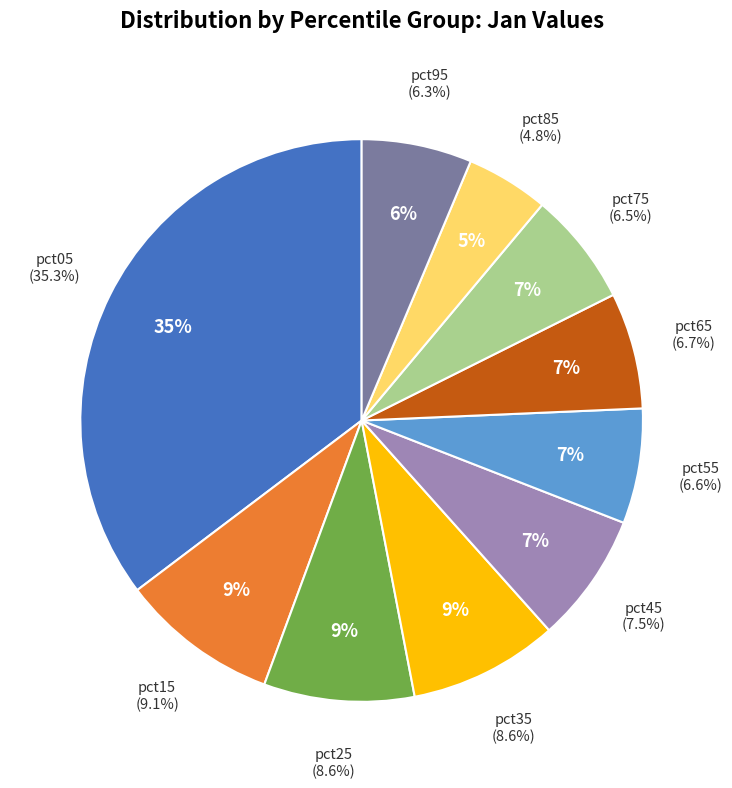

Combined, do pct65 and pct35 account for over 50%?

No